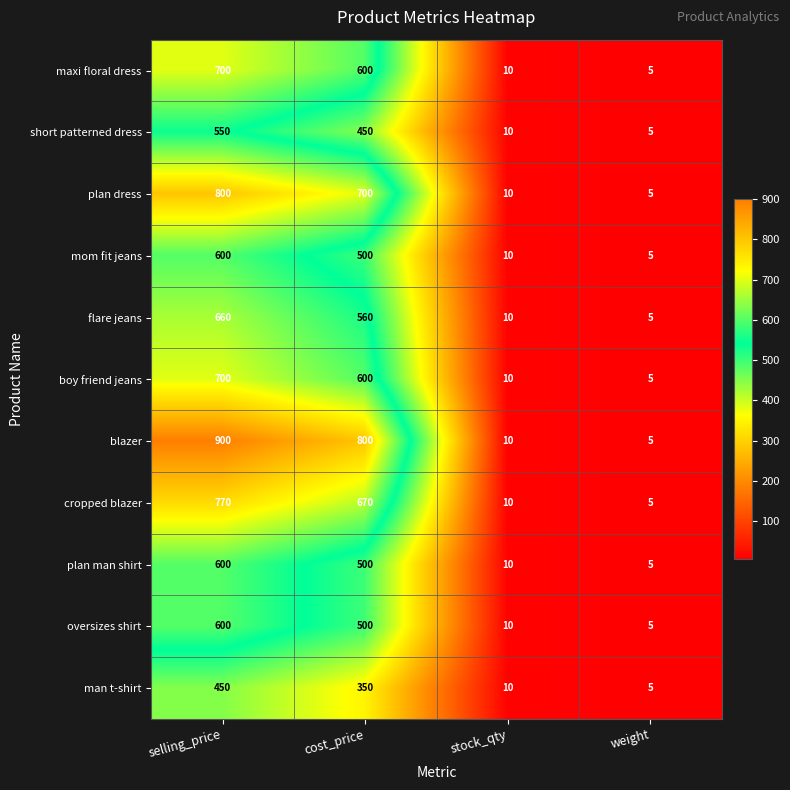

Between cost_price and weight, which series saw the biggest shift?

blazer